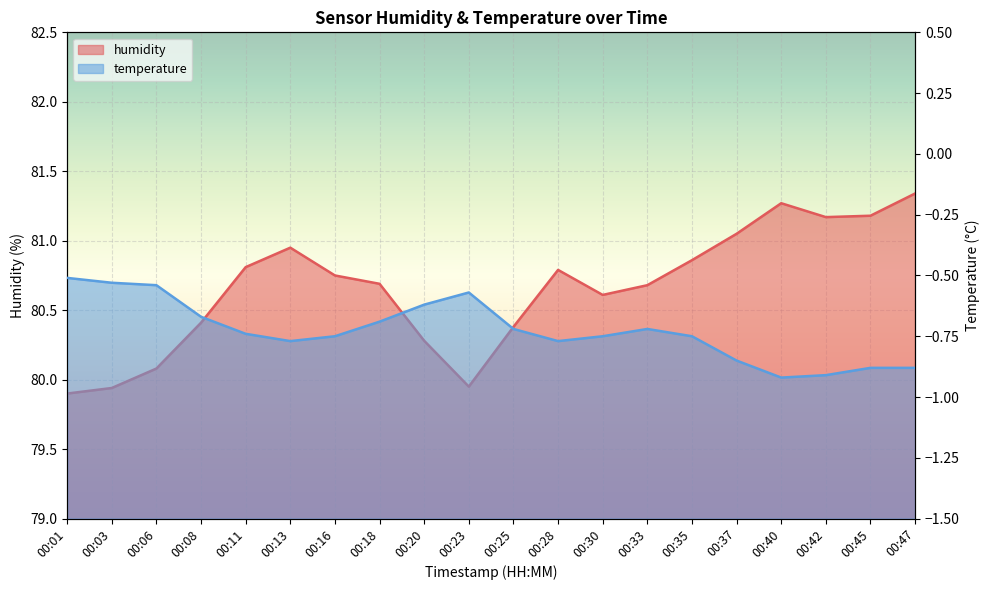

What is the change in value from 00:23 to 00:25?

+0.4